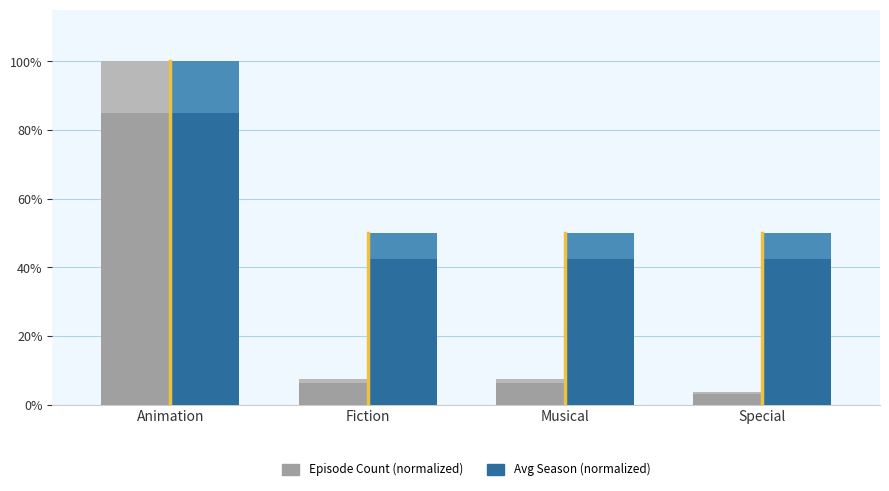

Reading left to right, transcribe all the data shown in this chart.

Episode Count (normalized): Animation=100.0	Fiction=7.4	Musical=7.4	Special=3.7
Avg Season (normalized): Animation=100.0	Fiction=50.0	Musical=50.0	Special=50.0